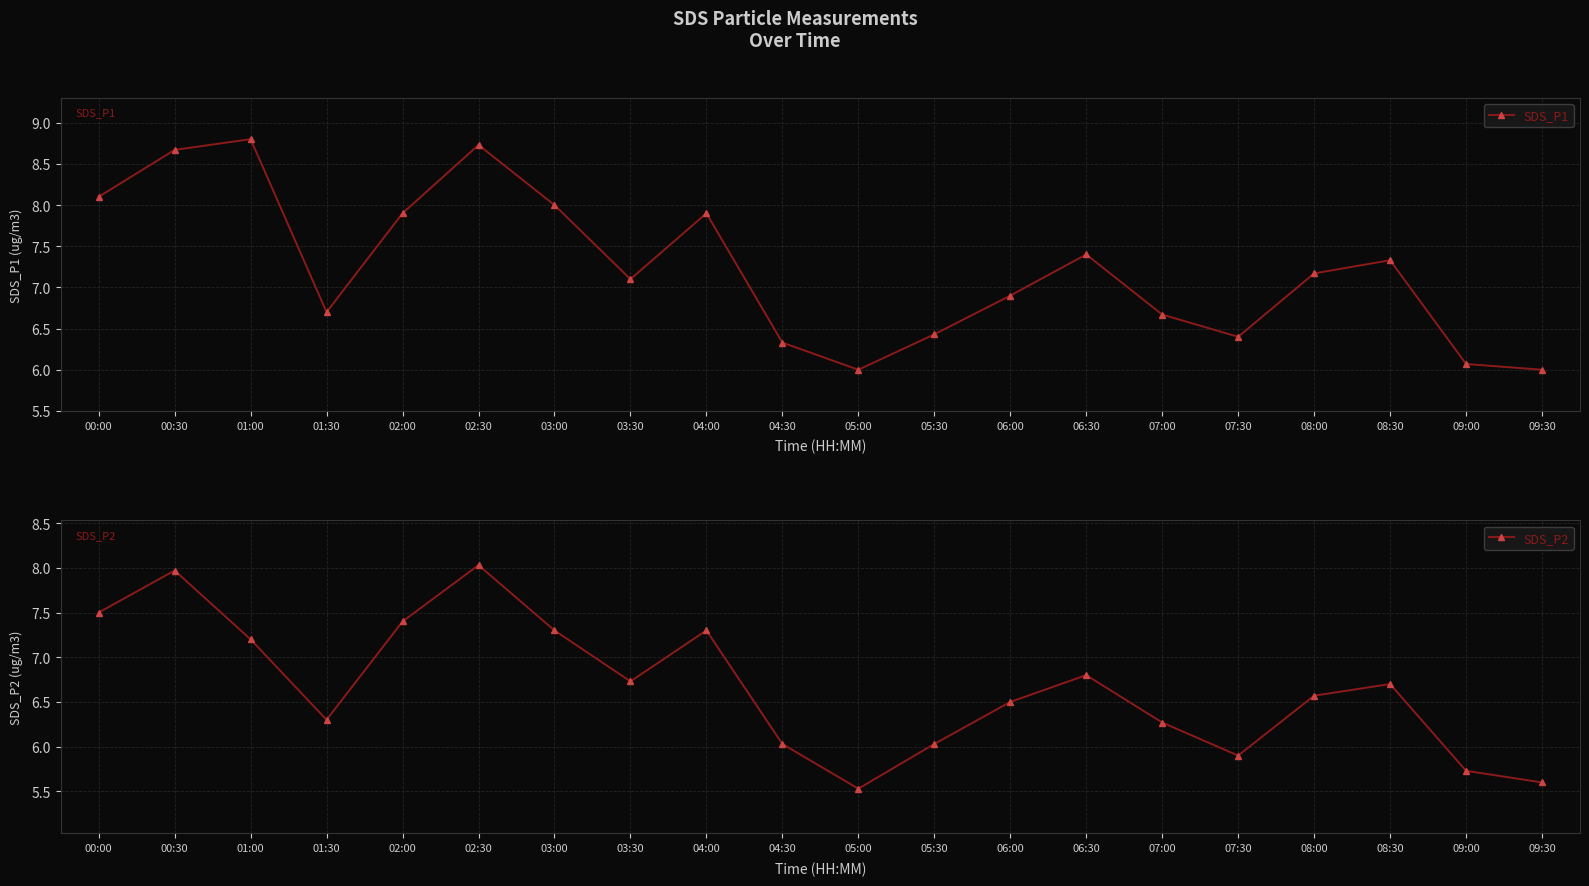

True or false: SDS_P1 and SDS_P2 intersect in this chart.

False